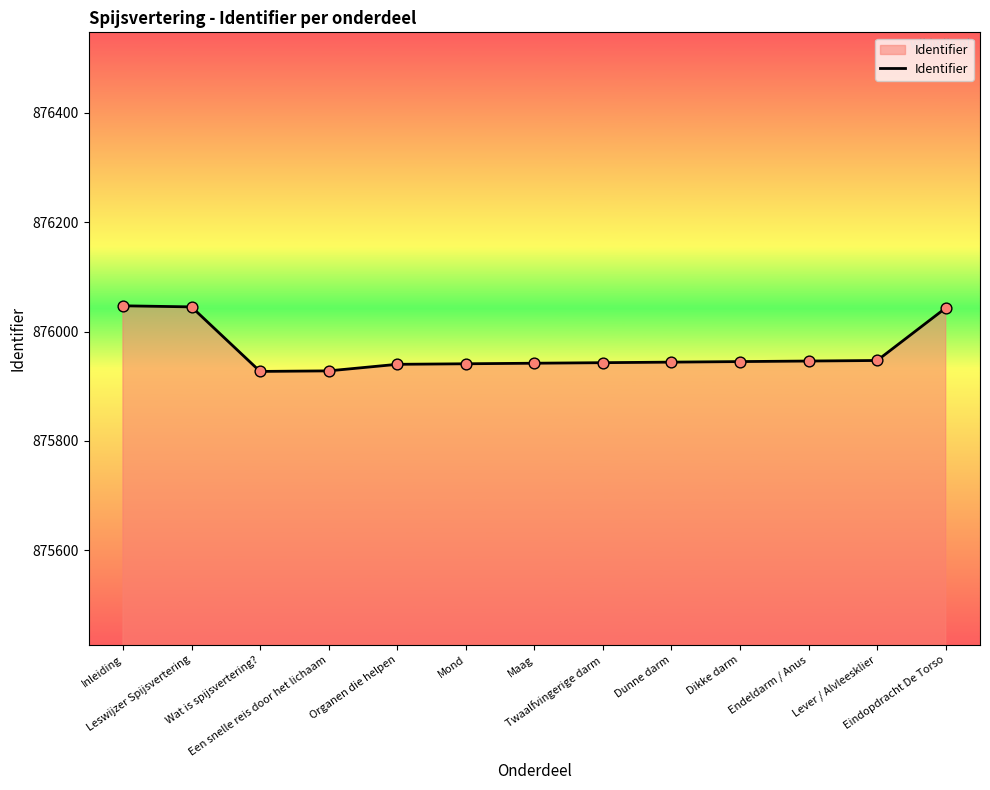

Which has a higher value, Organen die helpen or Inleiding?

Inleiding